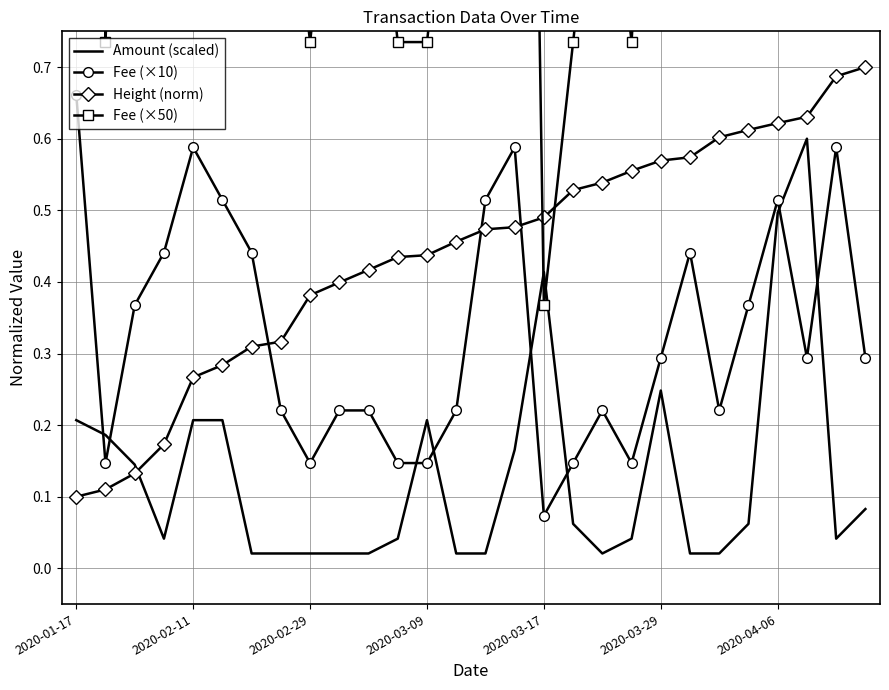

Which series ends up on top after the final intersection of Amount (scaled) and Height (norm)?

Height (norm)